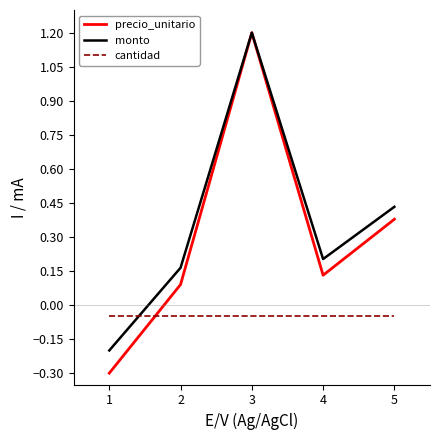

At which category does the chart reach its peak across all series?

3